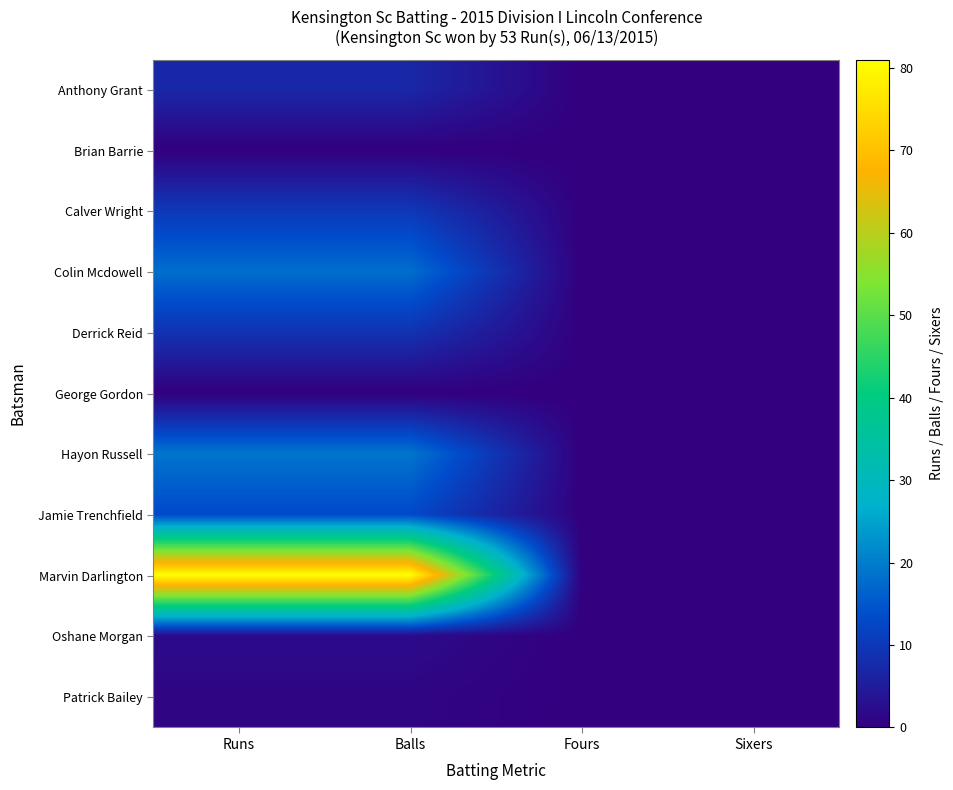

Reading left to right, list all the values displayed in this chart.

Anthony Grant: Runs=7	Balls=7	Fours=0	Sixers=0
Brian Barrie: Runs=0	Balls=0	Fours=0	Sixers=0
Calver Wright: Runs=10	Balls=10	Fours=0	Sixers=0
Colin Mcdowell: Runs=18	Balls=18	Fours=0	Sixers=0
Derrick Reid: Runs=9	Balls=9	Fours=0	Sixers=0
George Gordon: Runs=0	Balls=0	Fours=0	Sixers=0
Hayon Russell: Runs=19	Balls=19	Fours=0	Sixers=0
Jamie Trenchfield: Runs=13	Balls=13	Fours=0	Sixers=0
Marvin Darlington: Runs=81	Balls=81	Fours=0	Sixers=0
Oshane Morgan: Runs=2	Balls=2	Fours=0	Sixers=0
Patrick Bailey: Runs=1	Balls=1	Fours=0	Sixers=0